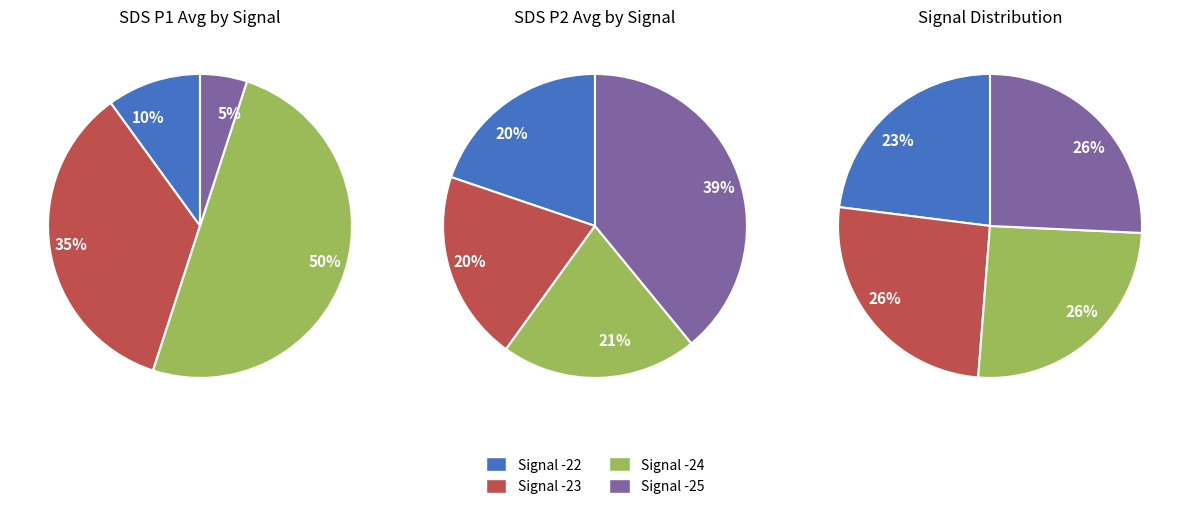

Between 25 and 12, which is larger?

25